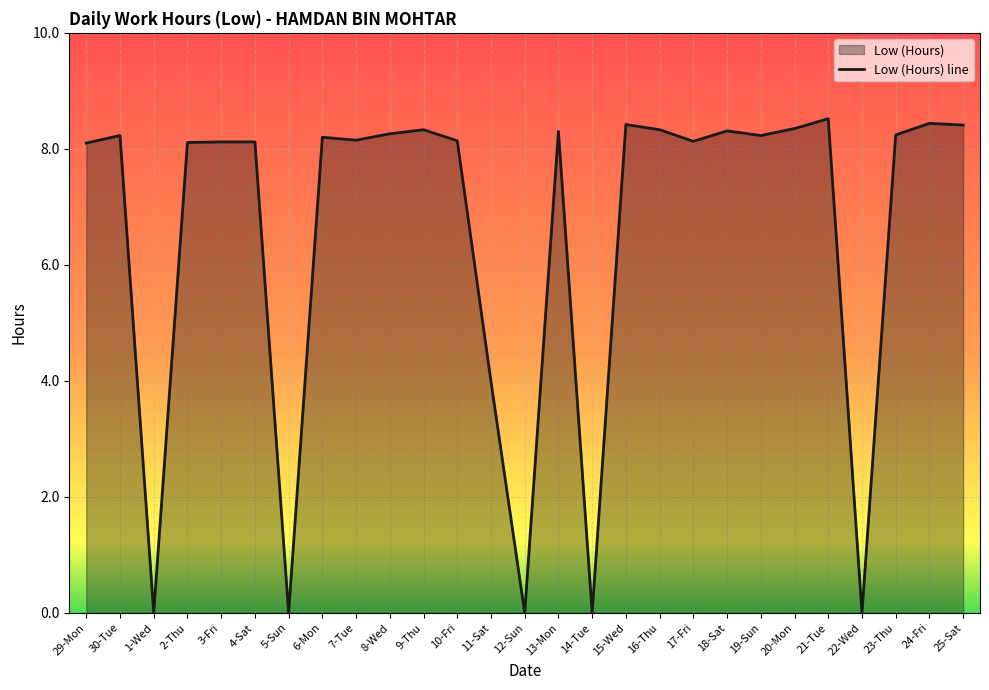

How many values are below 8?

6